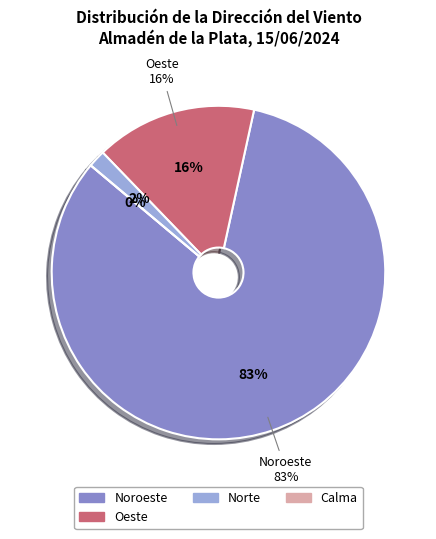

Which slice is the largest?

Noroeste